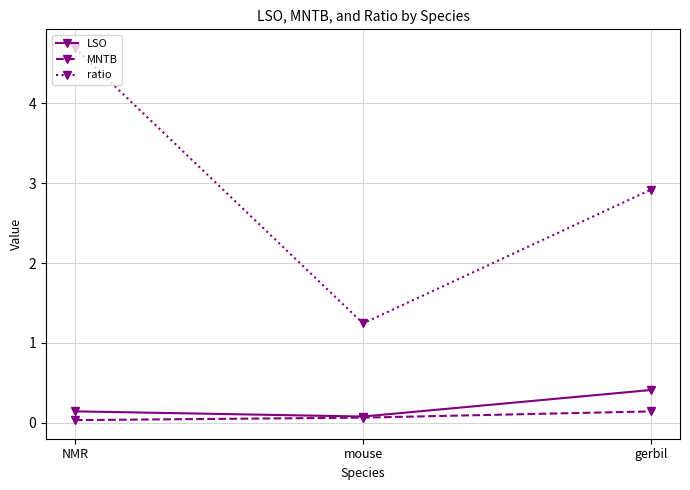

What is the spread (max minus min) of values at mouse?

1.2